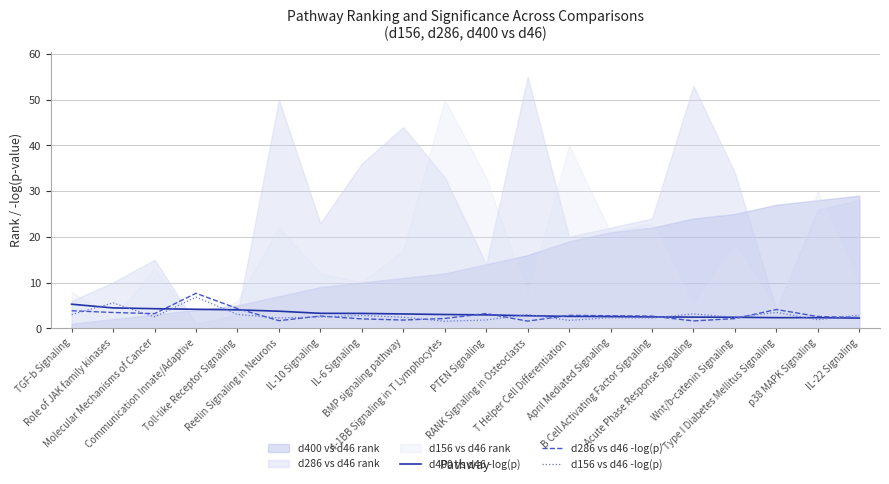

Where is d400 vs d46 -log(p) nearest to the value 3?

4-1BB Signaling in T Lymphocytes